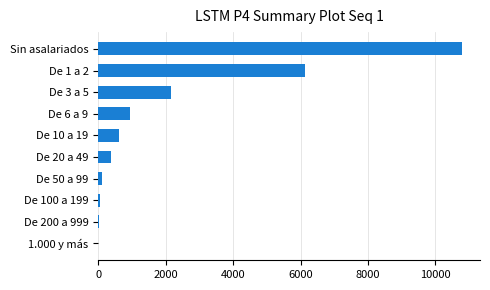

Between Sin asalariados and De 50 a 99, which is larger?

Sin asalariados